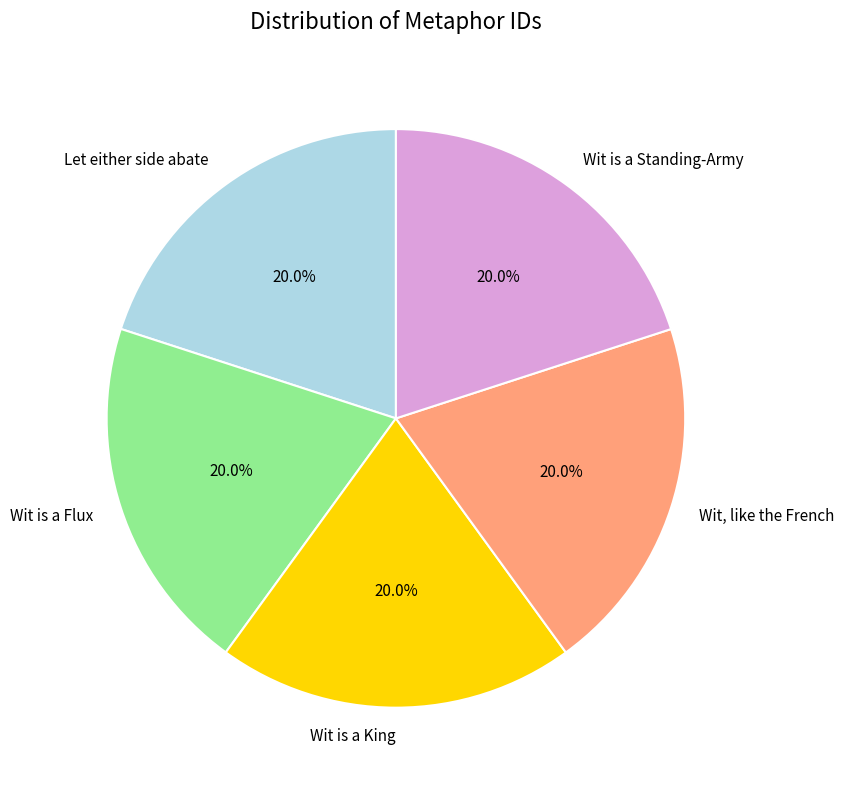

What portion of the pie excludes Let either side abate?

80.0%